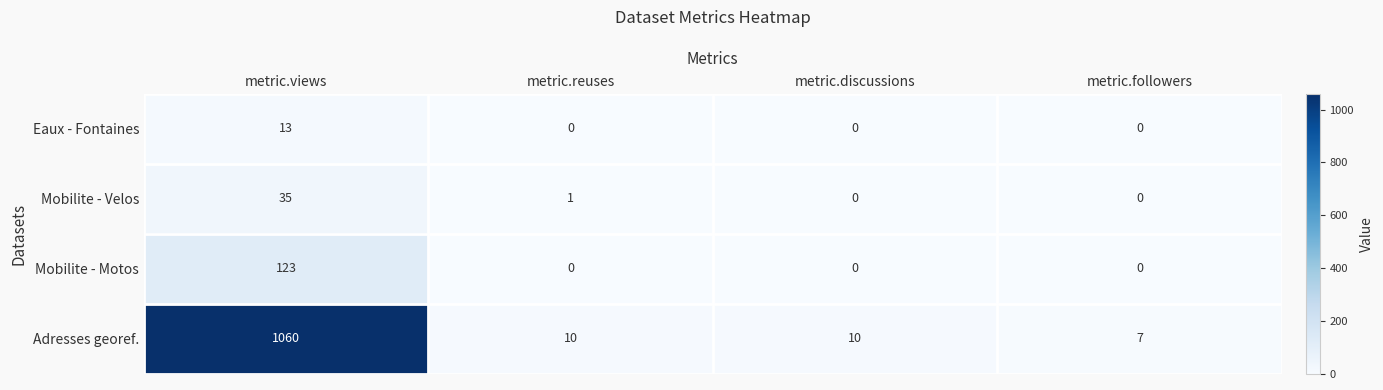

What is the spread (max minus min) of values at metric.discussions?

10